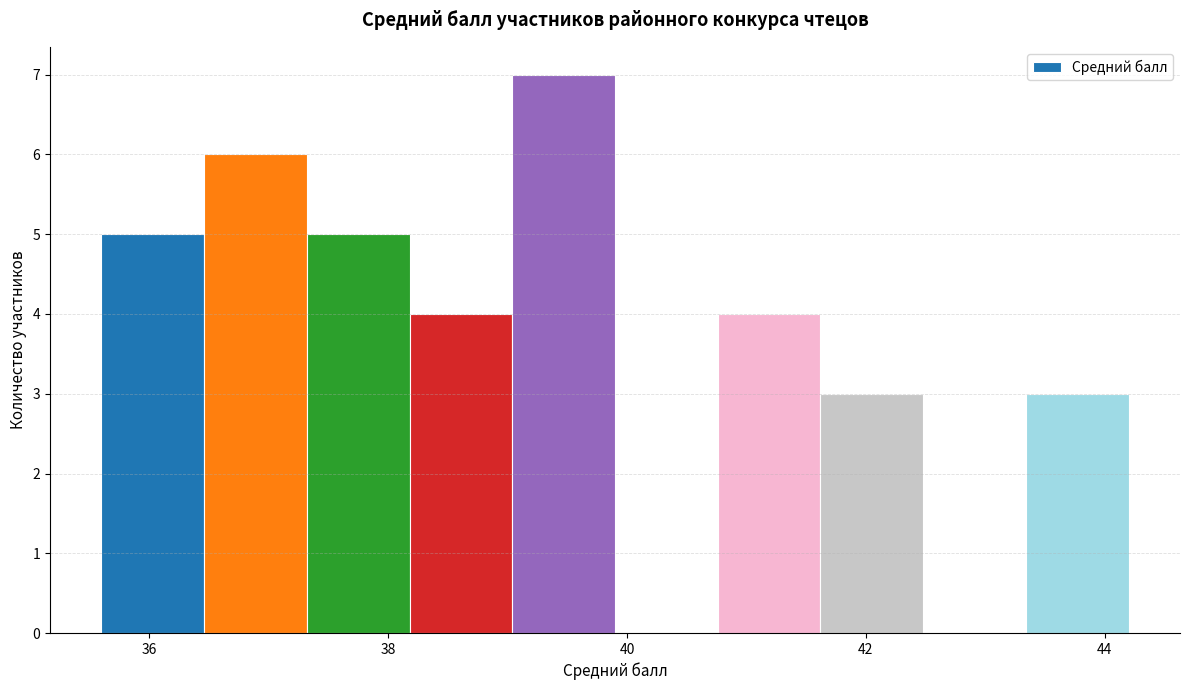

Which range on the x-axis has the tallest bar?

39.04 to 39.90